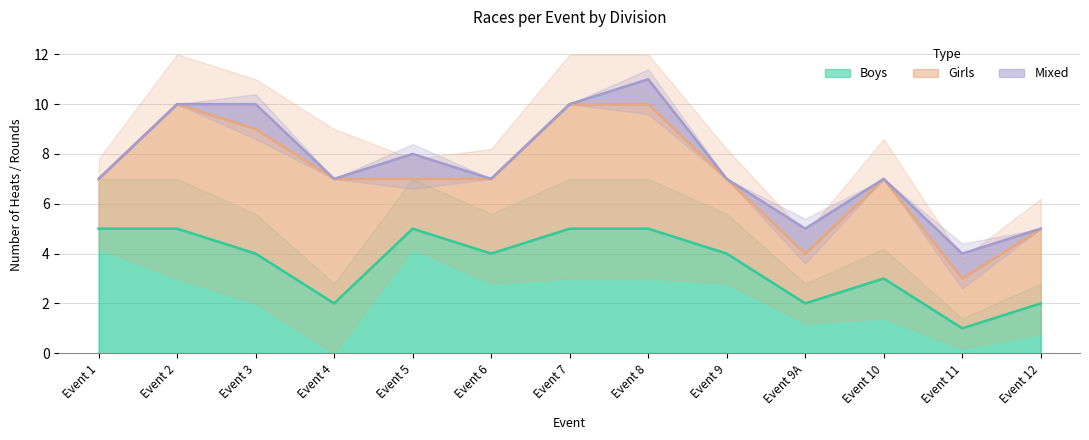

The value of Boys at Event 5 is 8. True or false?

False